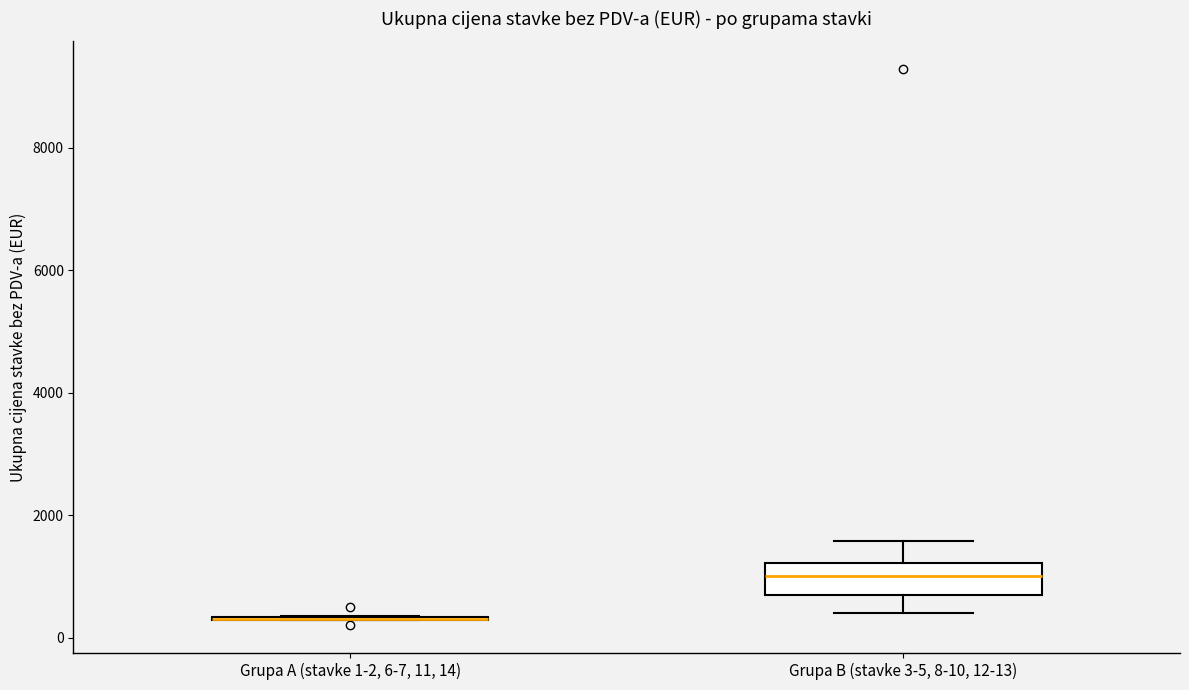

Comparing the boxes themselves (not the whiskers), which one is the tallest?

Grupa B (stavke 3-5, 8-10, 12-13)